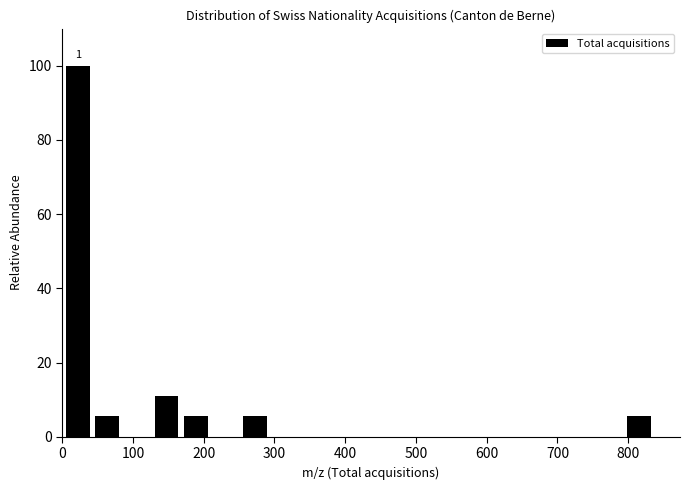

Over which range of the x-axis is the bar tallest?

0 to 40